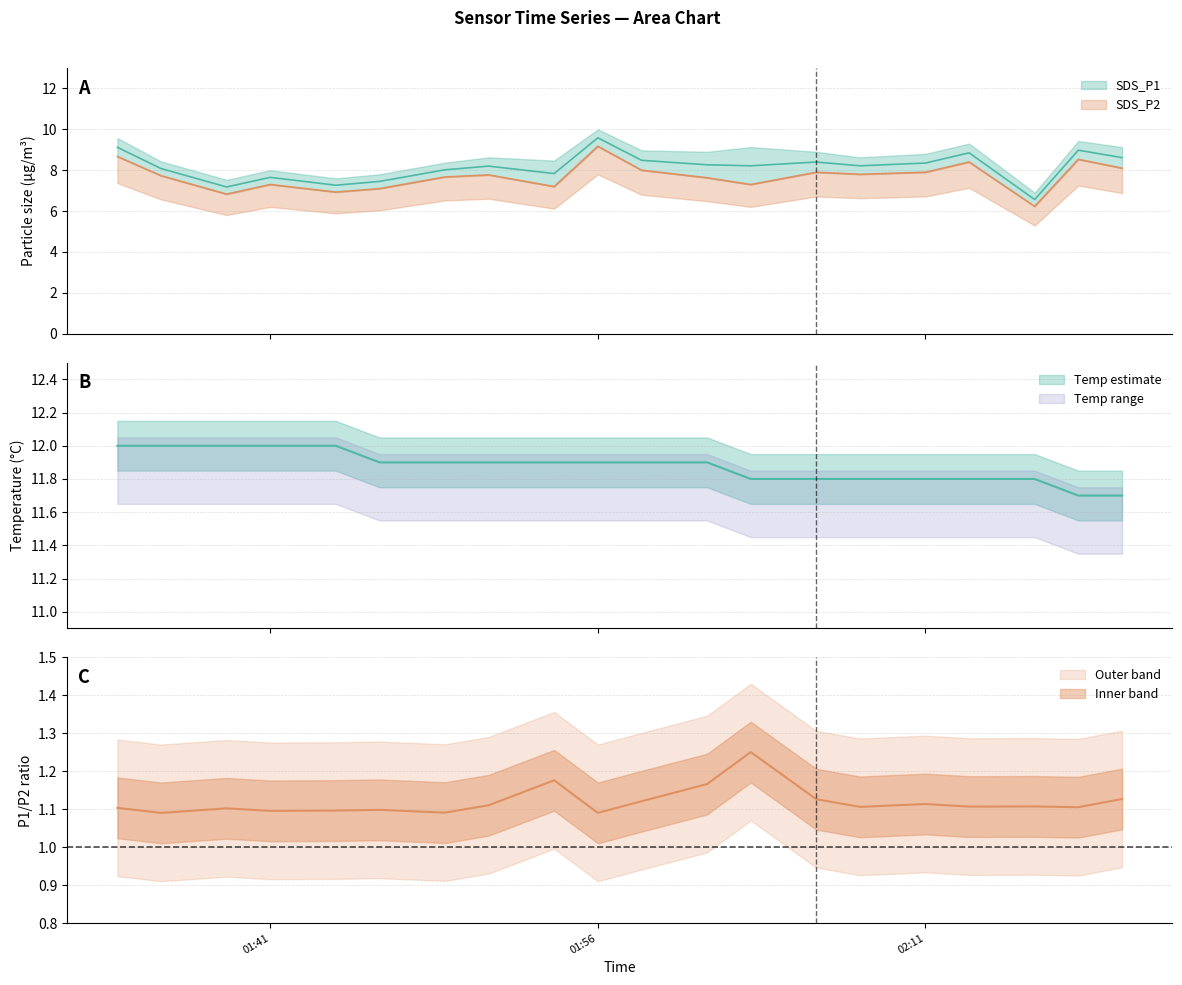

What is the total value across all series at 2021/09/02 02:20?

28.4